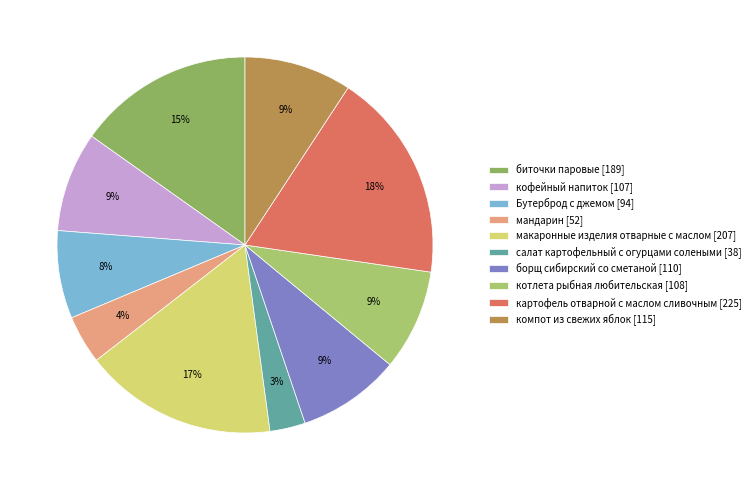

Approximately how many times larger is the value at мандарин compared to Бутерброд с джемом?

0.6